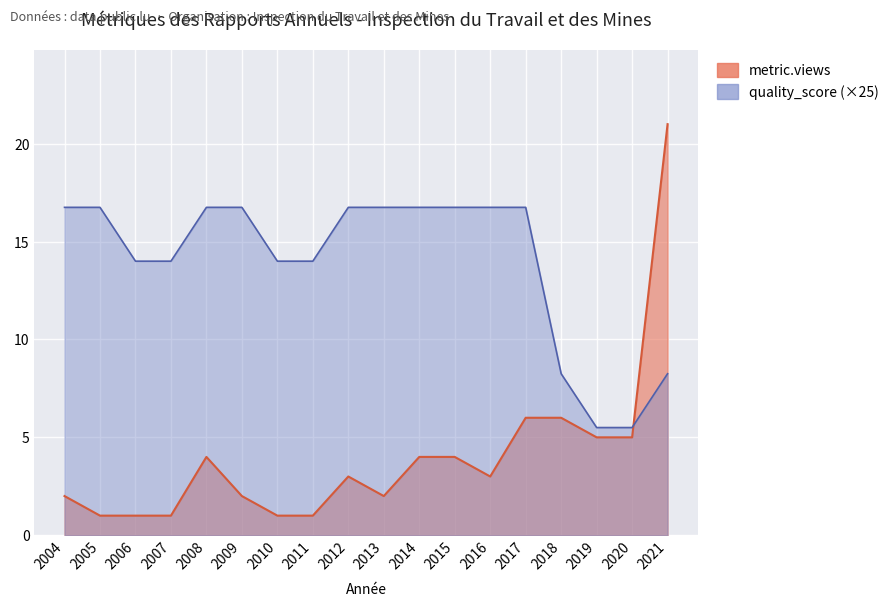

What is the average value of the metric.views series?

4.0